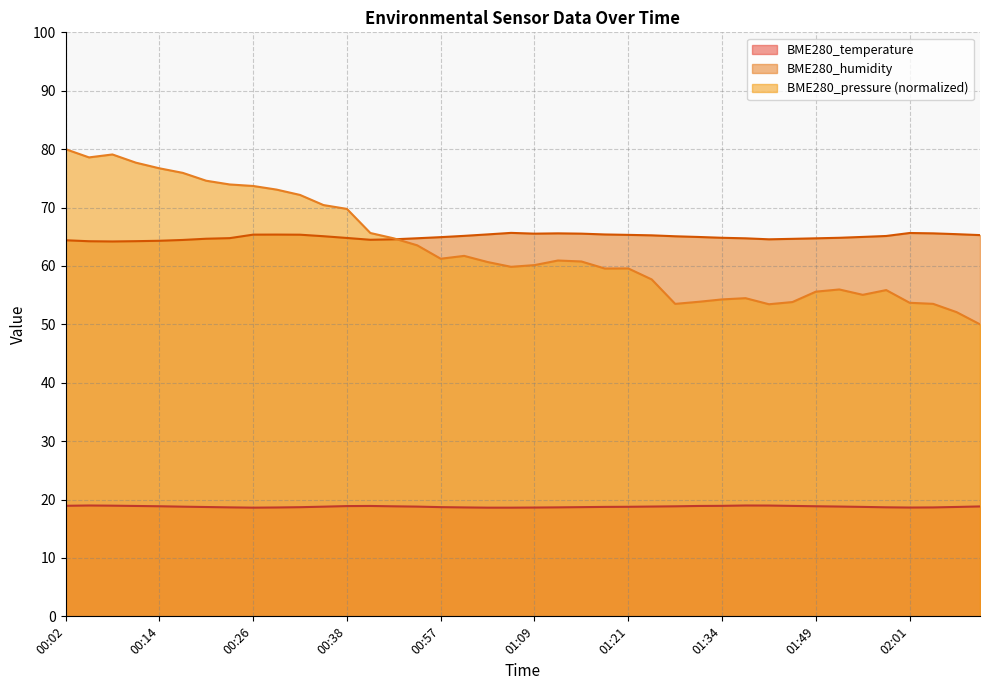

What is the value of the BME280_pressure point at the 40th from the left?

50.0